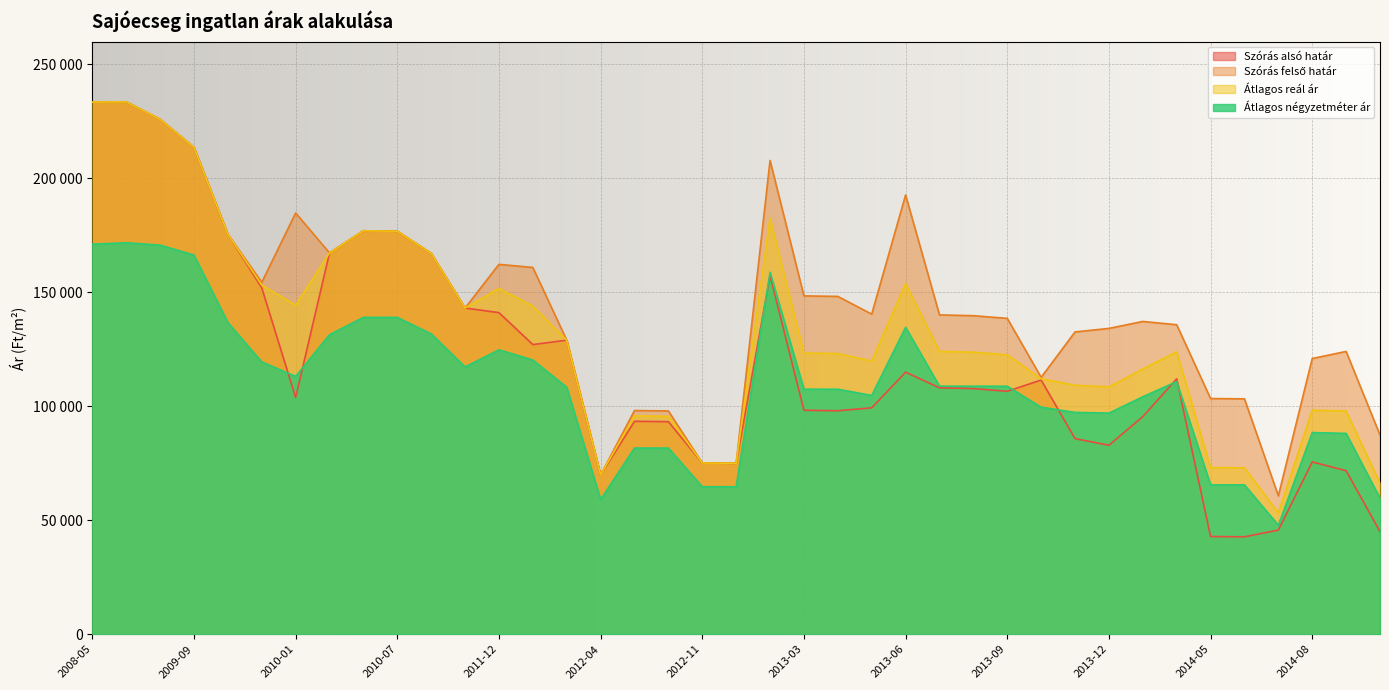

Reading right to left, extract all data points from this chart.

Szórás alsó határ: 45013	71734	75597	45698	42737	42865	112038	95475	82910	85804	111508	106589	107754	108105	114975	99320	98042	98266	157265	74972	75130	93245	93422	69857	129003	127066	141076	143113	167104	176796	177000	167278	103861	151948	175502	213588	225887	233545	233477
Szórás felső határ: 87373	124060	120945	60708	103261	103389	135770	137219	134160	132618	112686	138571	139736	140087	192697	140426	148200	148424	207833	74972	75130	97957	98134	69857	129003	160900	162268	143113	167104	176796	177000	167278	184801	154378	175502	213588	225887	233545	233477
Átlagos reál ár: 66193	97897	98271	53203	72999	73127	123904	116347	108535	109211	112097	122580	123745	124096	153836	119873	123121	123345	182549	74972	75130	95601	95778	69857	129003	143983	151672	143113	167104	176796	177000	167278	144331	153163	175502	213588	225887	233545	233477
Átlagos négyzetméter ár: 59656	88096	88477	47817	65509	65509	110800	104173	97007	97315	99583	108812	108812	108812	134646	104757	107484	107484	158787	64705	64705	81666	81666	59090	108333	120295	124765	117272	131757	139000	139000	131403	113116	119450	136713	166333	170704	171741	171111